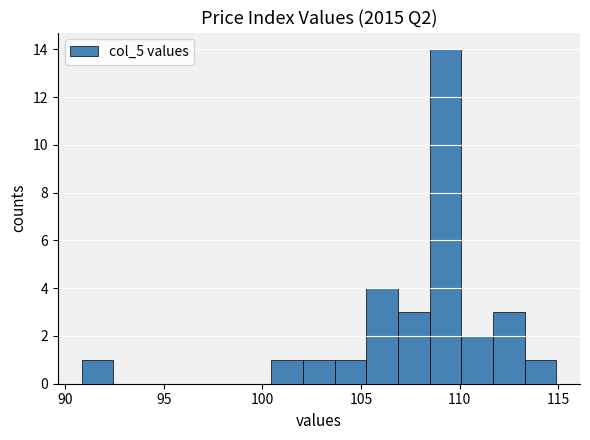

Around what value on the x-axis is the tallest bar? Give the approximate position of its centre, as read against the axis.

109.5